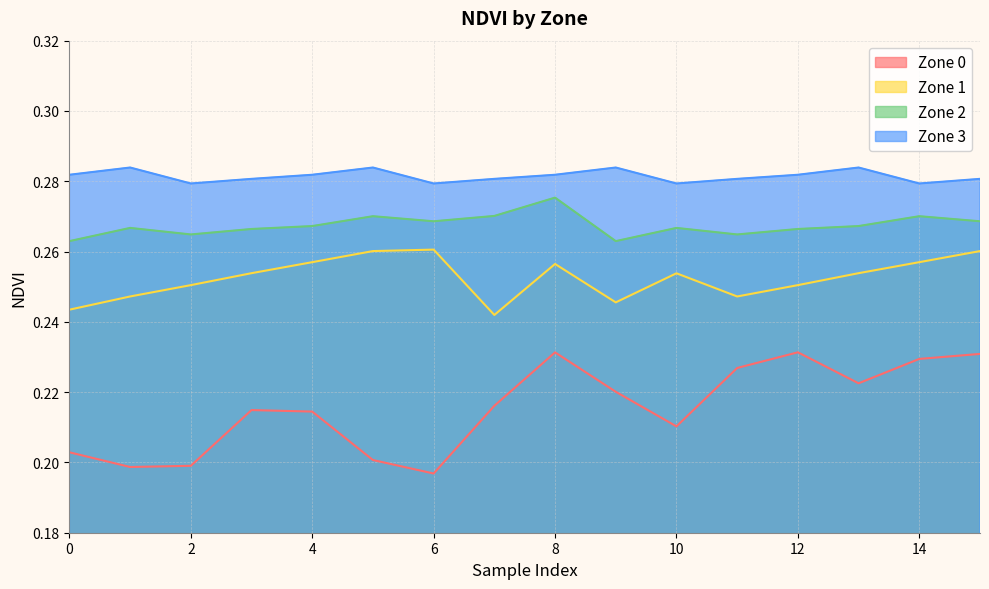

Reading right to left, list all the values displayed in this chart.

Zone 0: 0.2	0.2	0.2	0.2	0.2	0.2	0.2	0.2	0.2	0.2	0.2	0.2	0.2	0.2	0.2	0.2
Zone 1: 0.3	0.3	0.3	0.3	0.2	0.3	0.2	0.3	0.2	0.3	0.3	0.3	0.3	0.3	0.2	0.2
Zone 2: 0.3	0.3	0.3	0.3	0.3	0.3	0.3	0.3	0.3	0.3	0.3	0.3	0.3	0.3	0.3	0.3
Zone 3: 0.3	0.3	0.3	0.3	0.3	0.3	0.3	0.3	0.3	0.3	0.3	0.3	0.3	0.3	0.3	0.3